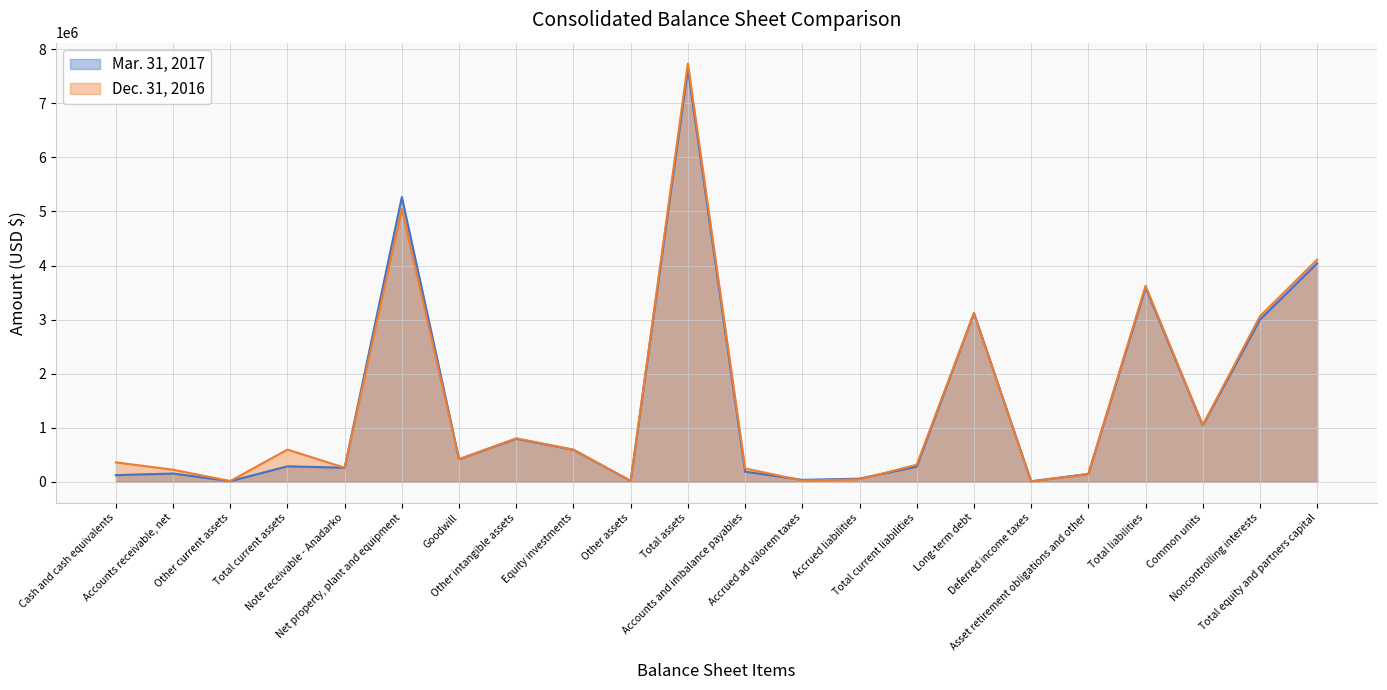

The value of Mar. 31, 2017 at Accrued ad valorem taxes is 35185. True or false?

True